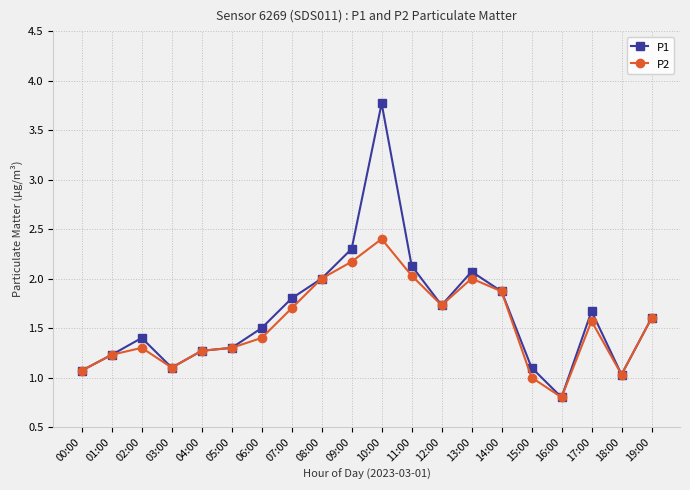

Which series has the largest total across all categories?

P1